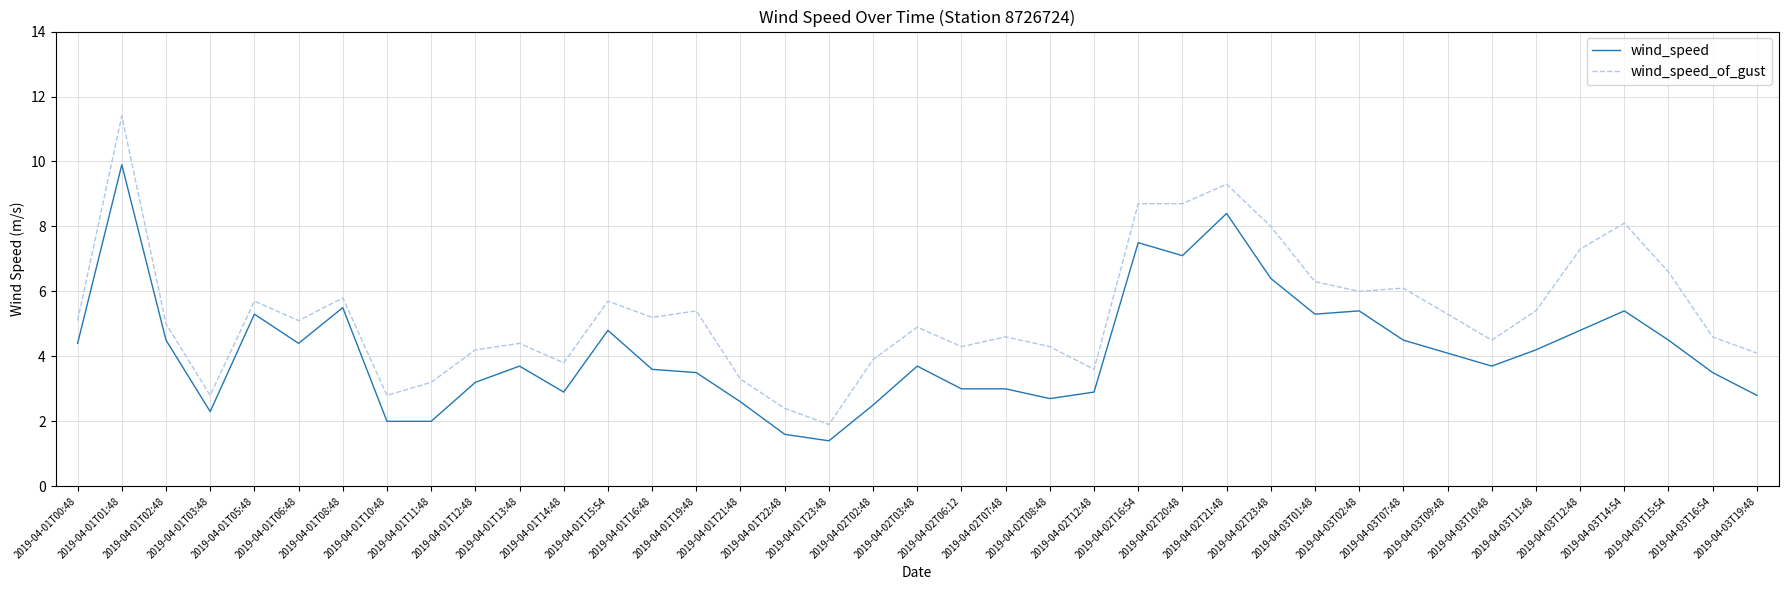

Which series has the largest total across all categories?

wind_speed_of_gust